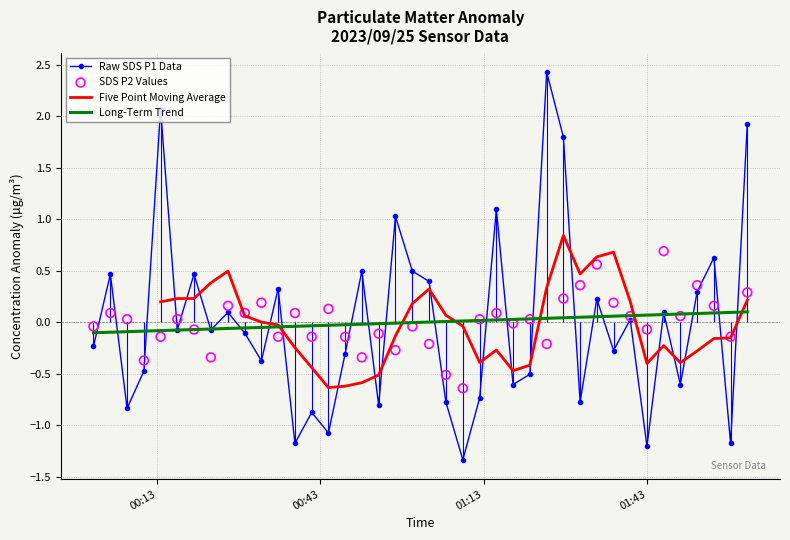

Which series reaches the maximum Y coordinate?

SDS_P1